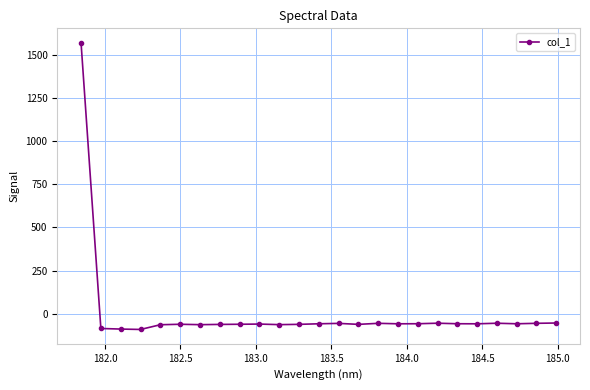

What is the value of the 21st point from the left?

-57.5